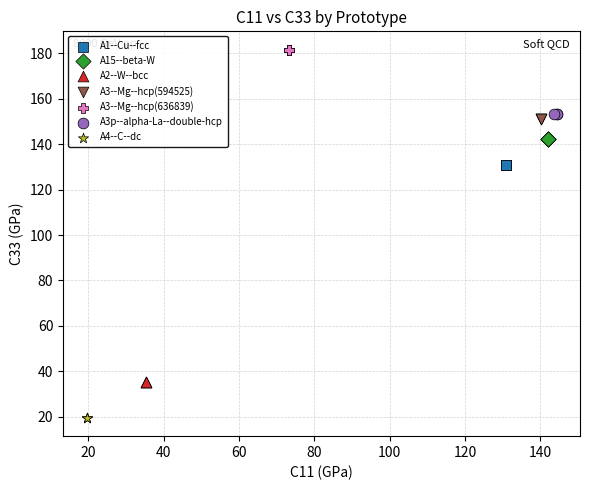

Which series reaches the minimum Y coordinate?

A4--C--dc